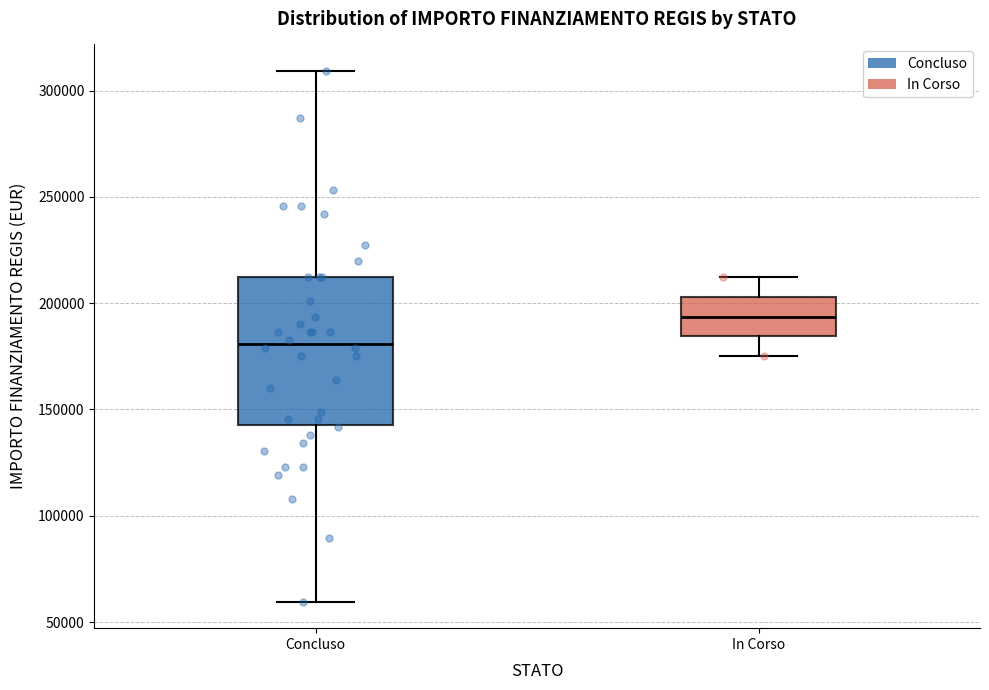

Where does the median line of the box for Concluso sit on the y-axis? The values are not printed on the chart, so give them approximately, as read against the axis.

180000